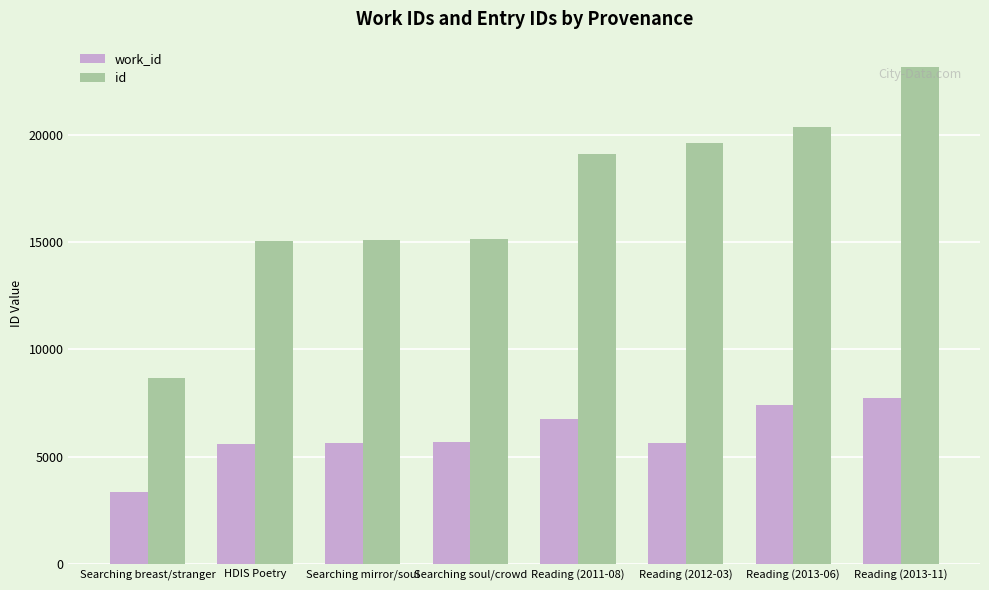

What is the difference between the second highest and second lowest values in the id series?

5340